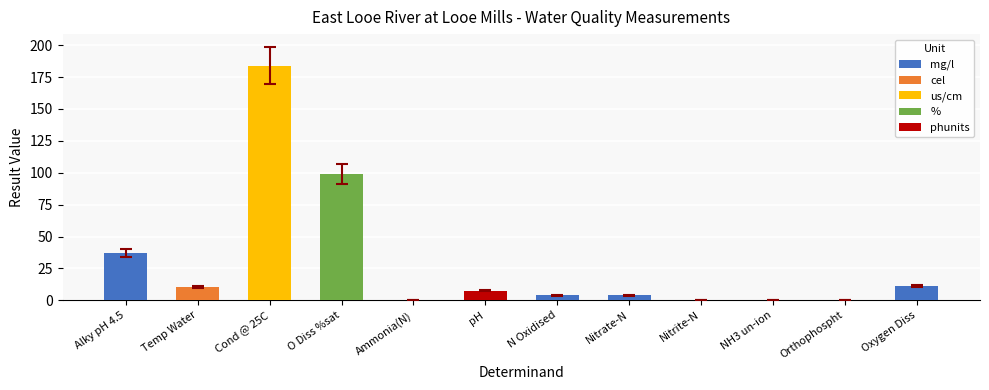

What is the maximum value shown in the chart?

184.0